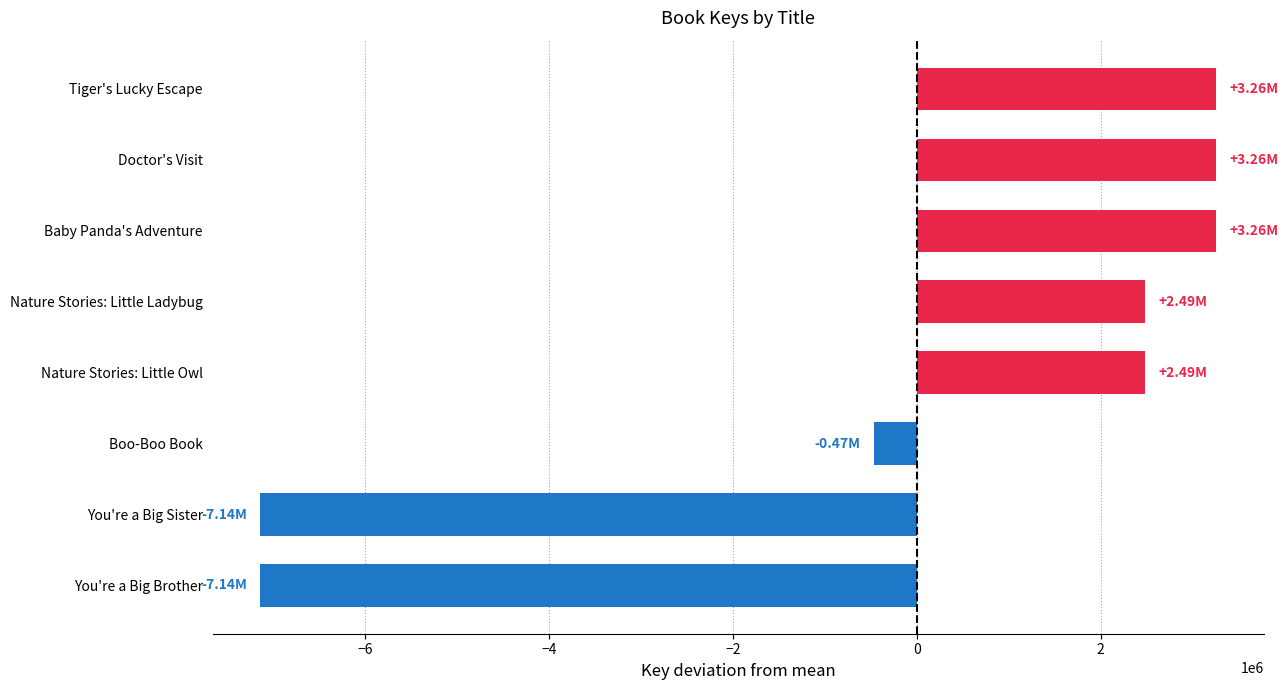

What is the label of the 1st bar from the top?

Tiger's Lucky Escape